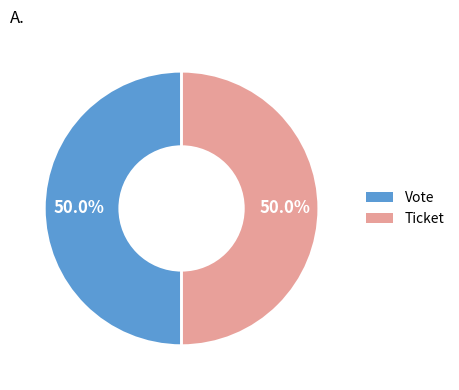

Is the sum of Vote and Ticket greater than half?

Yes